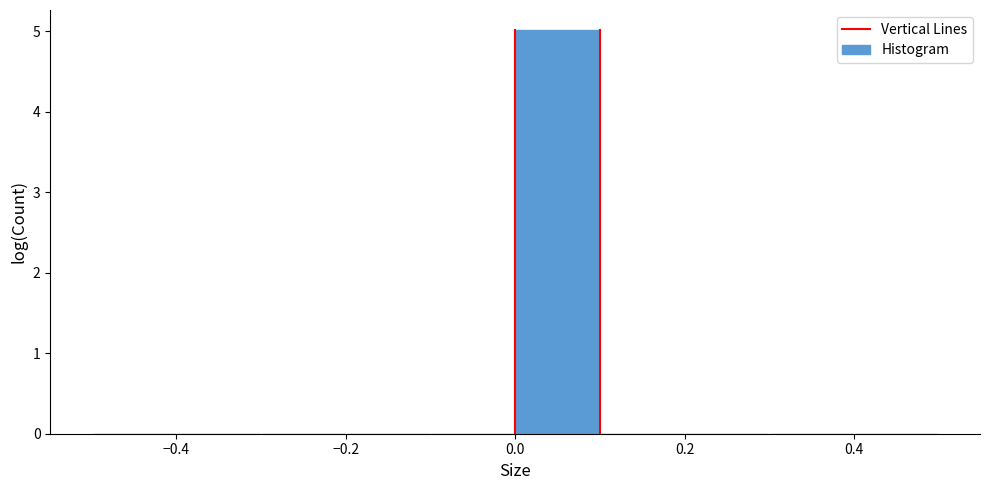

Reading left to right, transcribe this chart: for each bar, give the range it covers on the x-axis and its height. The values are not printed on the chart, so give them approximately, as read against the axis.

-0.5 to -0.4: 0
-0.4 to -0.3: 0
-0.3 to -0.2: 0
-0.2 to -0.1: 0
-0.1 to 0.0: 0
0.0 to 0.1: 5
0.1 to 0.2: 0
0.2 to 0.3: 0
0.3 to 0.4: 0
0.4 to 0.5: 0